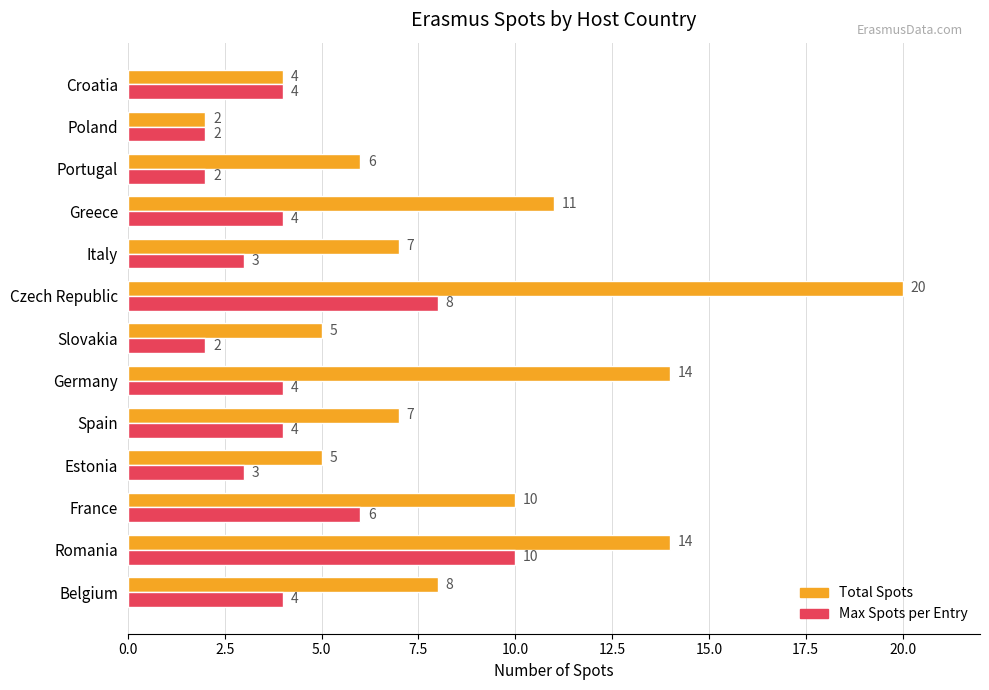

At which category is the sum across all series the highest?

Czech Republic